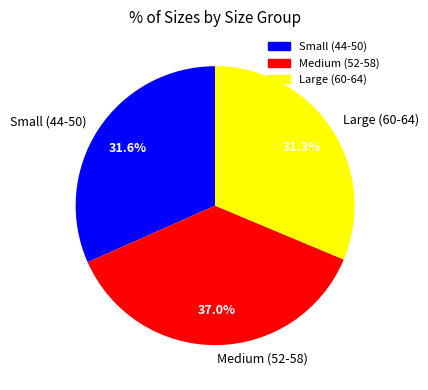

What percentage is NOT represented by Small (44-50)?

68.4%